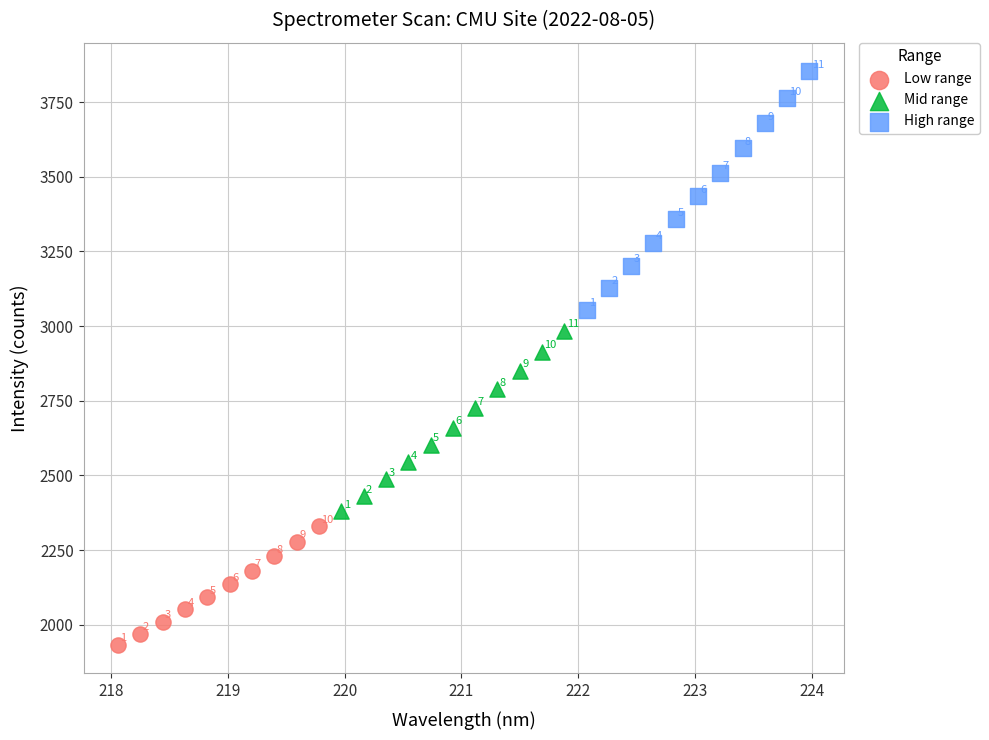

Which series reaches the maximum Y coordinate?

High range